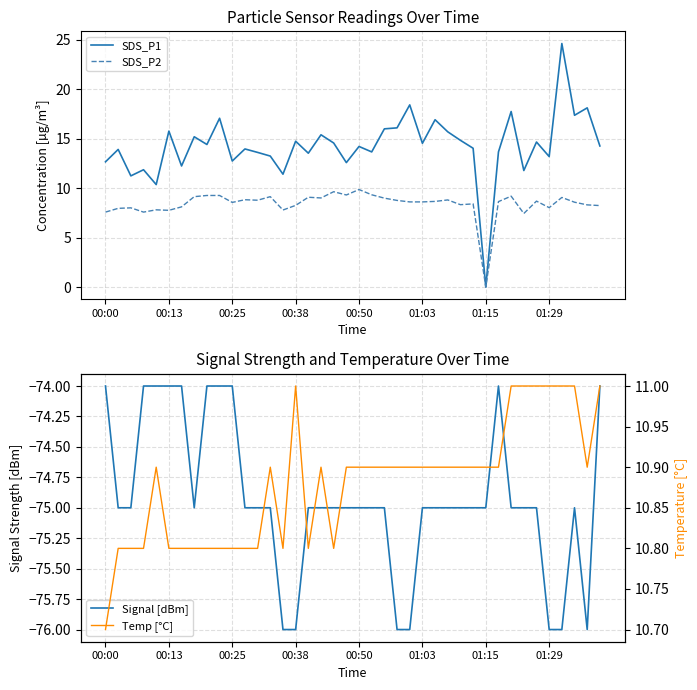

At 24, list the series in order from largest to smallest.

SDS_P1, Temp [°C], SDS_P2, Signal [dBm]